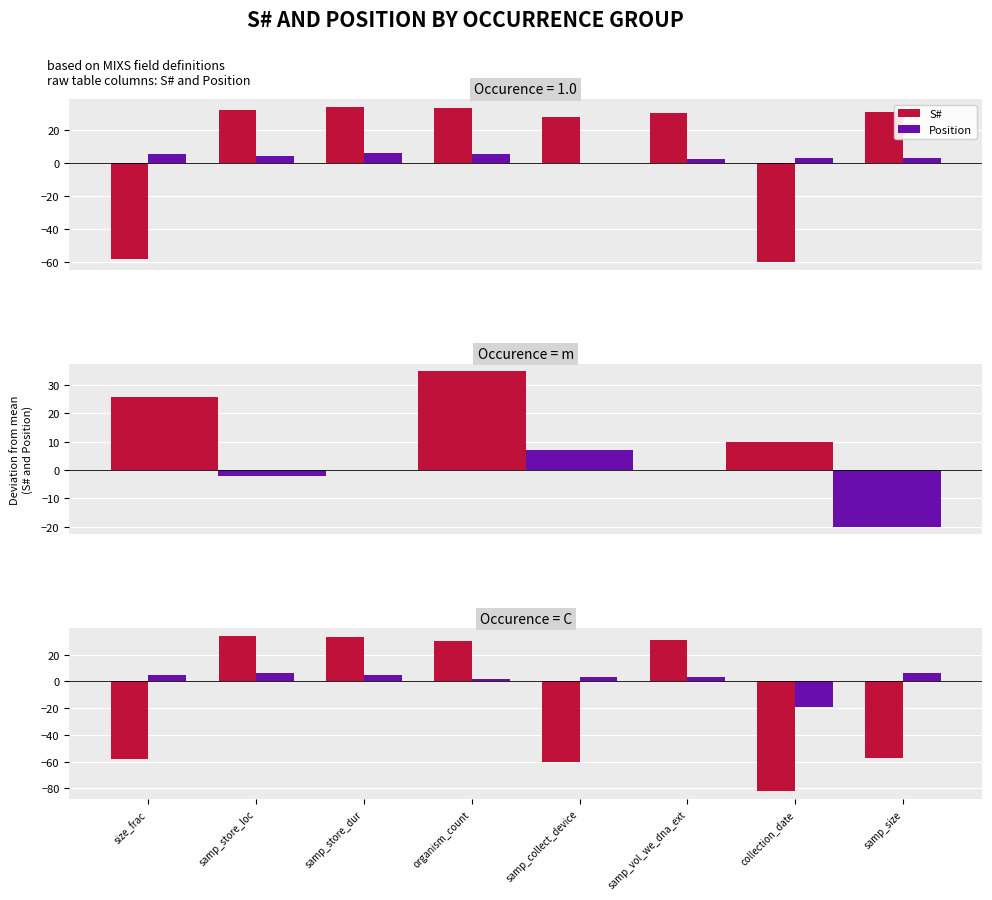

What position from the left is samp_store_loc?

2